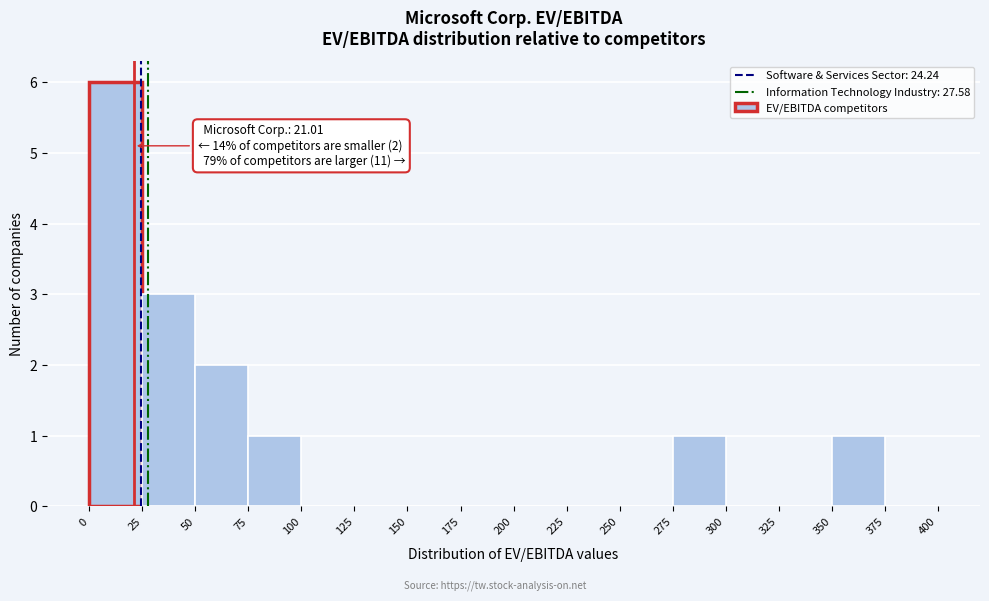

Which range on the x-axis has the tallest bar?

0 to 25